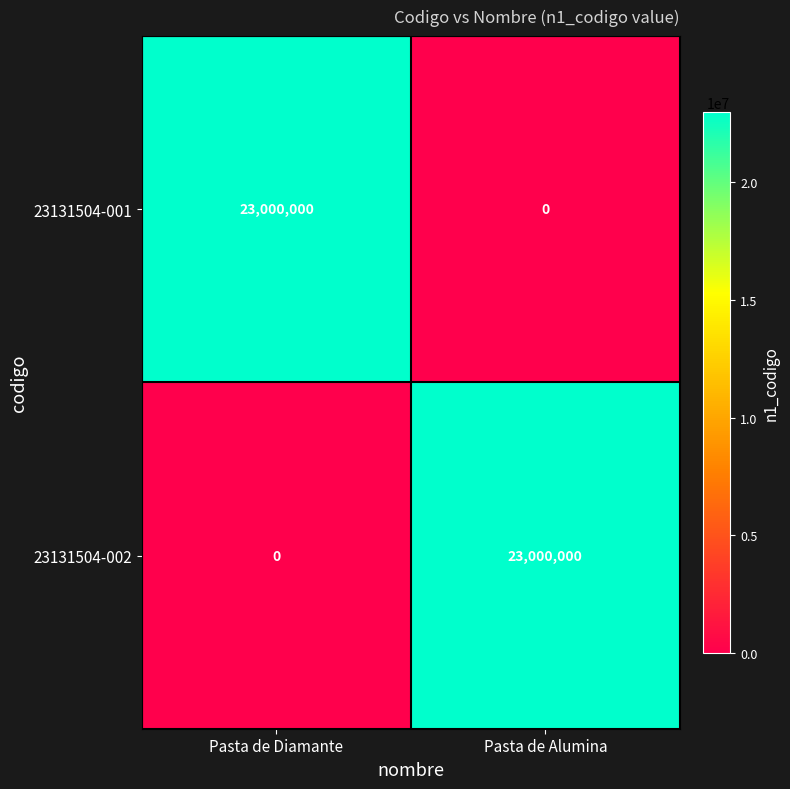

Reading left to right, list all the values displayed in this chart.

23131504-001: 23000000	0
23131504-002: 0	23000000